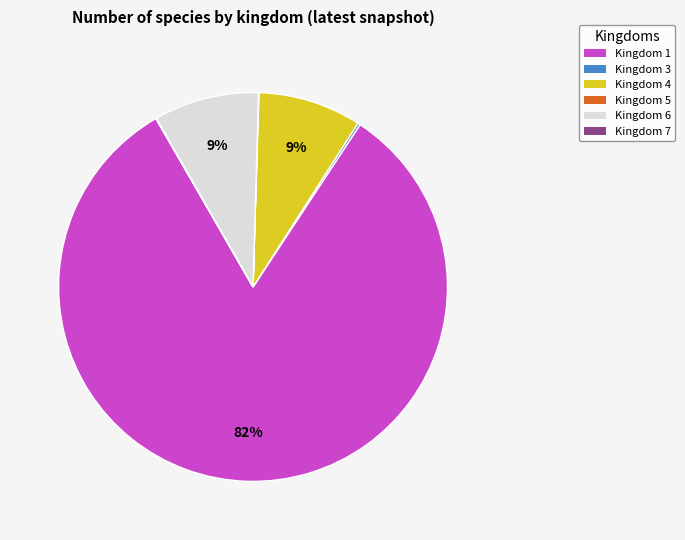

Is it true that Kingdom 1 is 82% of the pie?

True